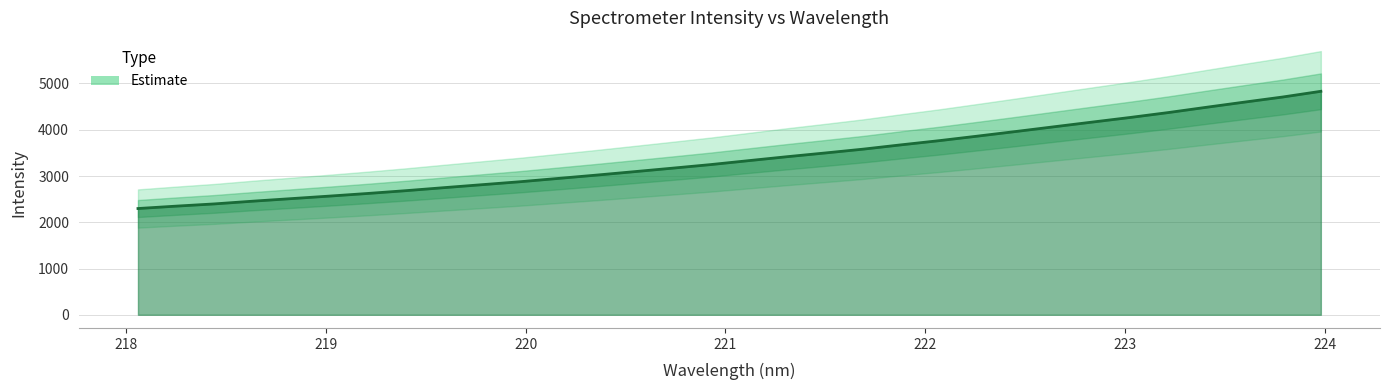

What is the difference between the maximum and minimum values?

2534.3